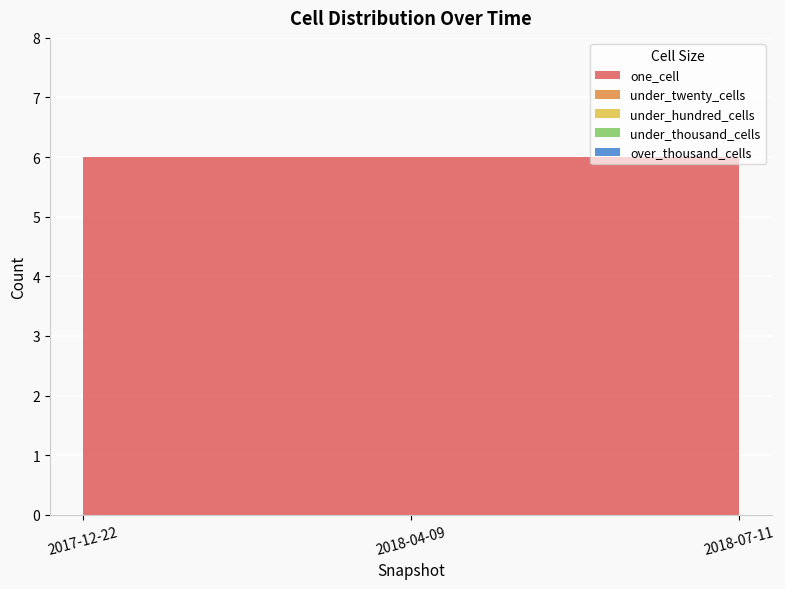

Reading right to left, what are all the values shown in this chart?

one_cell: 2018-07-11=6	2018-04-09=6	2017-12-22=6
under_twenty_cells: 2018-07-11=0	2018-04-09=0	2017-12-22=0
under_hundred_cells: 2018-07-11=0	2018-04-09=0	2017-12-22=0
under_thousand_cells: 2018-07-11=0	2018-04-09=0	2017-12-22=0
over_thousand_cells: 2018-07-11=0	2018-04-09=0	2017-12-22=0